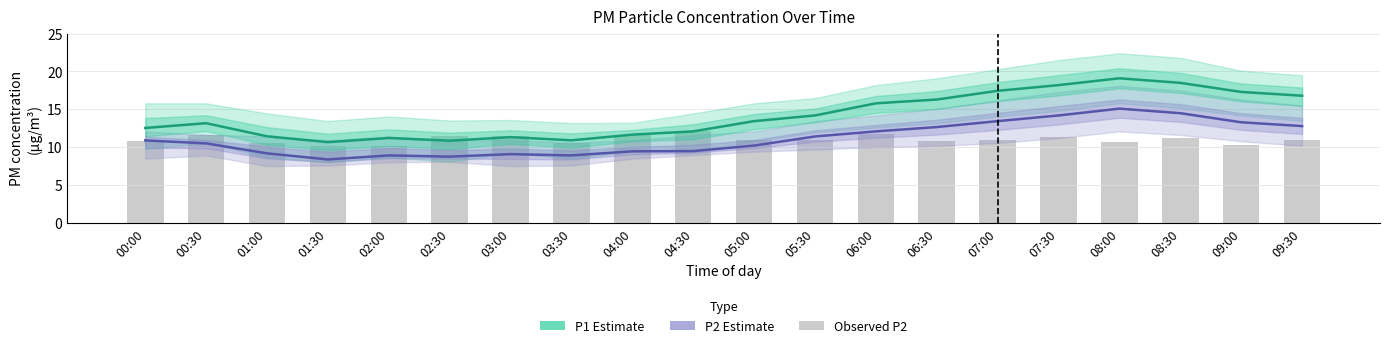

Reading right to left, transcribe all the data shown in this chart.

P1 (Estimate): 16.8	17.3	18.5	19.1	18.2	17.4	16.3	15.8	14.2	13.4	12.1	11.7	10.9	11.3	10.9	11.2	10.7	11.4	13.2	12.6
P2 (Estimate): 12.8	13.3	14.5	15.1	14.2	13.4	12.7	12.1	11.4	10.2	9.5	9.5	8.9	9.1	8.8	8.9	8.4	9.2	10.5	10.9
Observed: 10.9	10.3	11.2	10.7	11.3	10.9	10.9	11.8	10.9	11.0	12.1	11.7	10.6	11.4	11.4	10.2	10.2	10.6	11.6	10.8